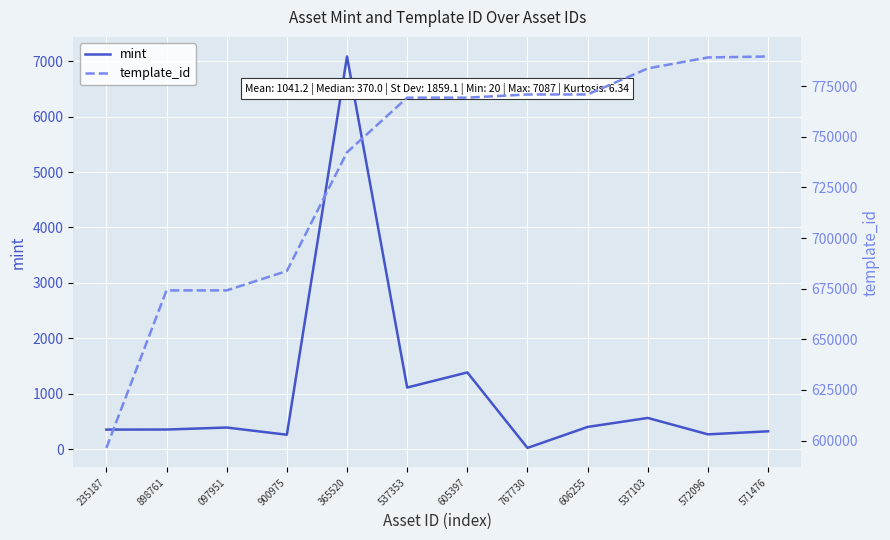

How many categories are shown in the chart?

12